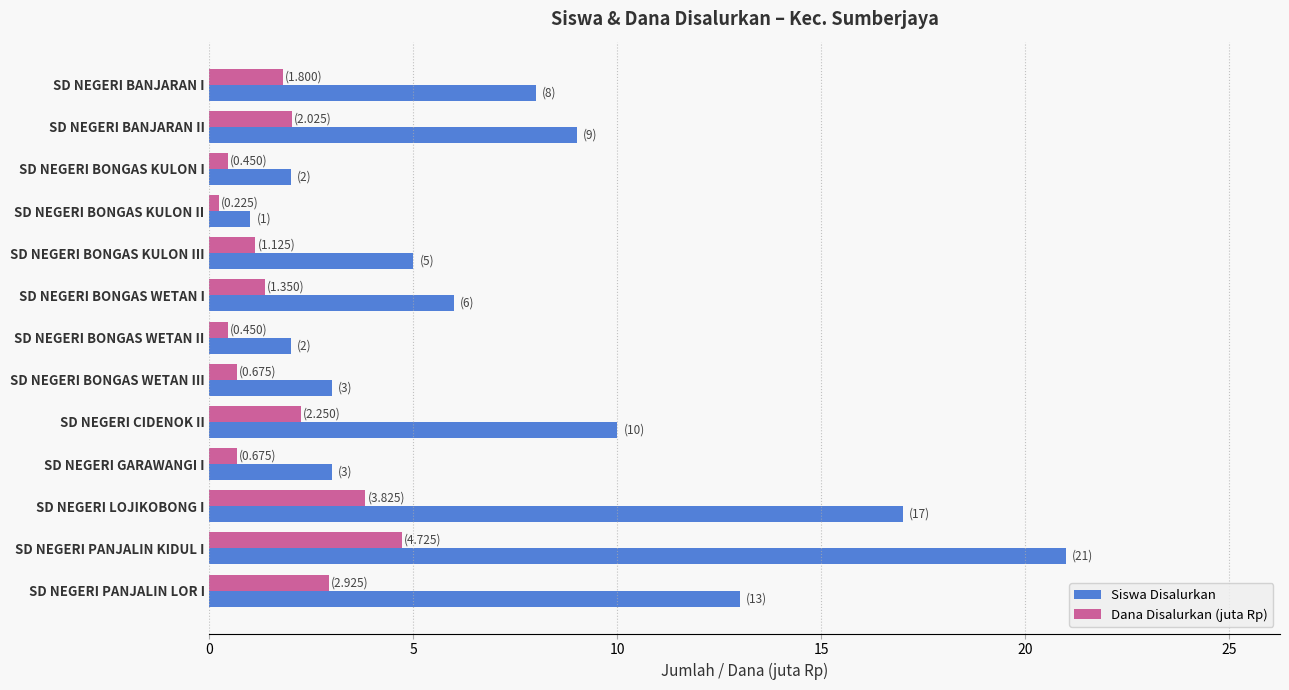

True or false: Siswa Disalurkan has a value of 12.6 at SD NEGERI BANJARAN II.

False